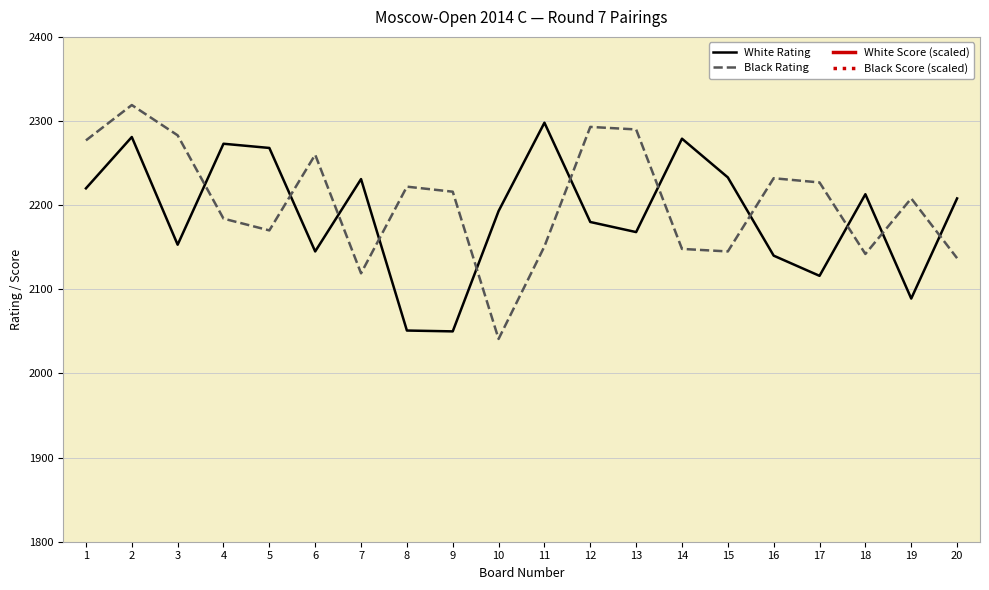

Which series changed the most between 11 and 20?

White Rating